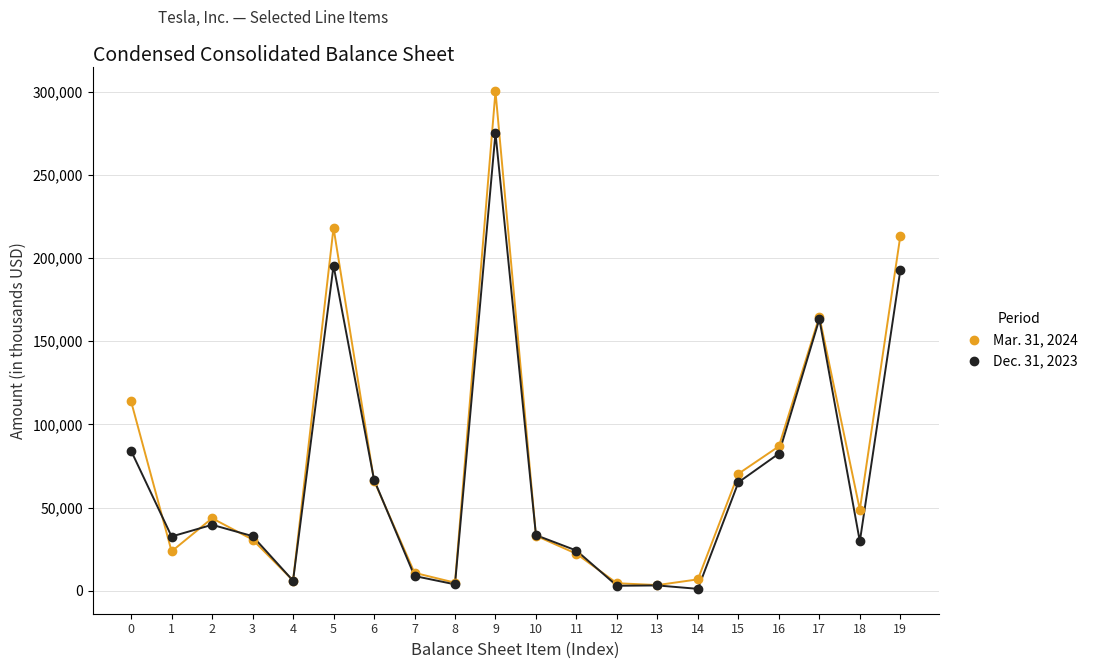

Which series has the widest spread of Y values?

Mar. 31, 2024